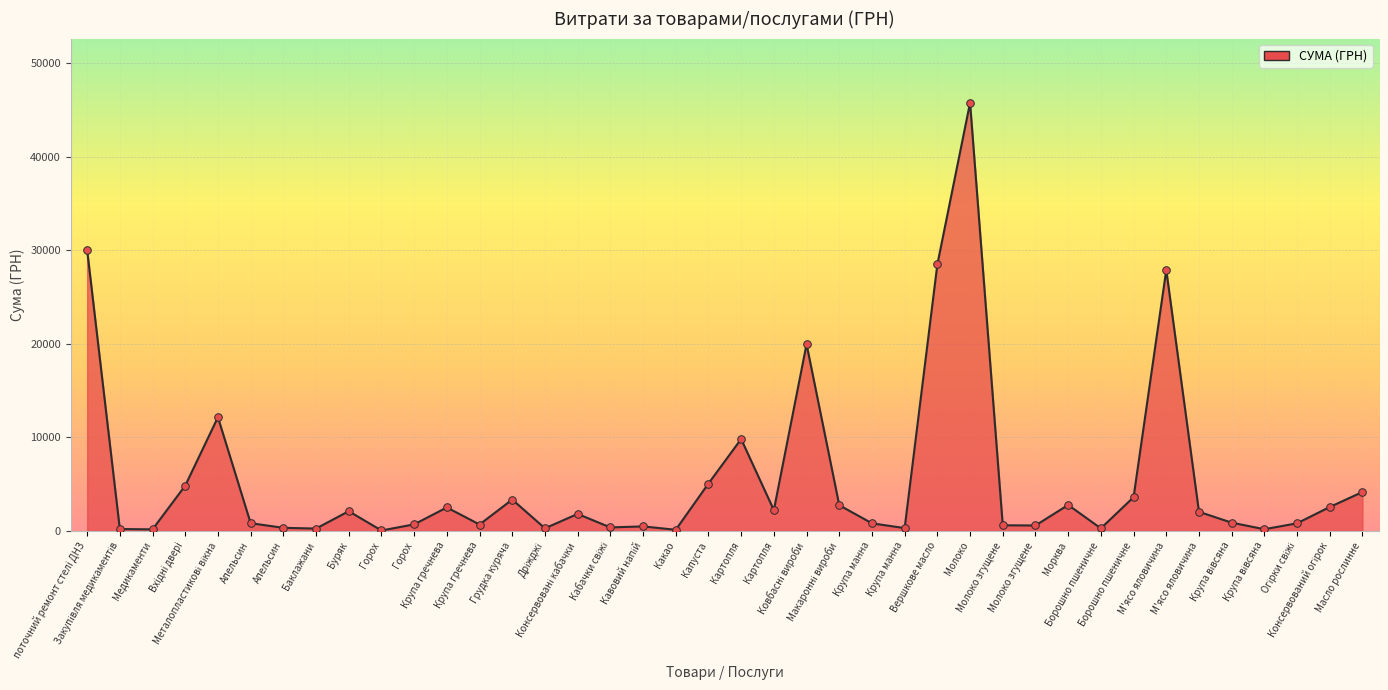

How many lines are shown in the chart?

1